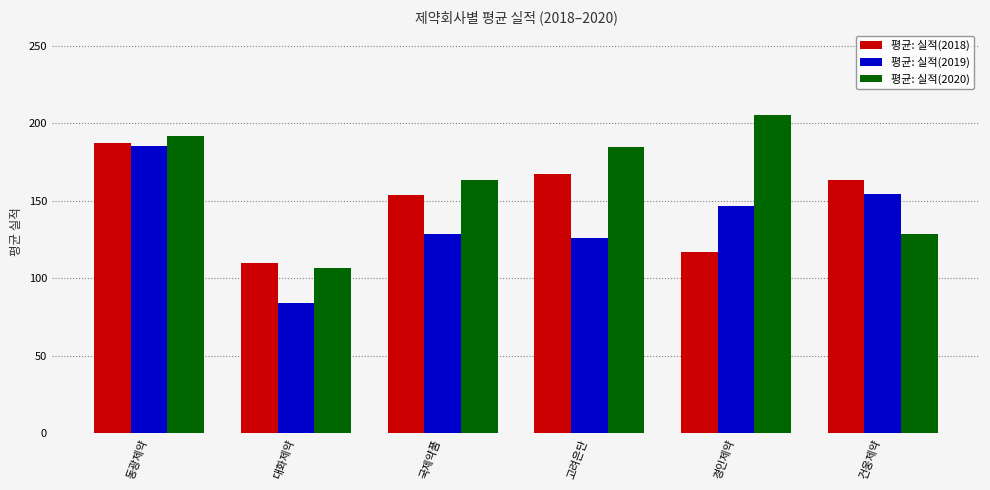

What value does the 평균: 실적(2019) series have at 건웅제약?

154.1